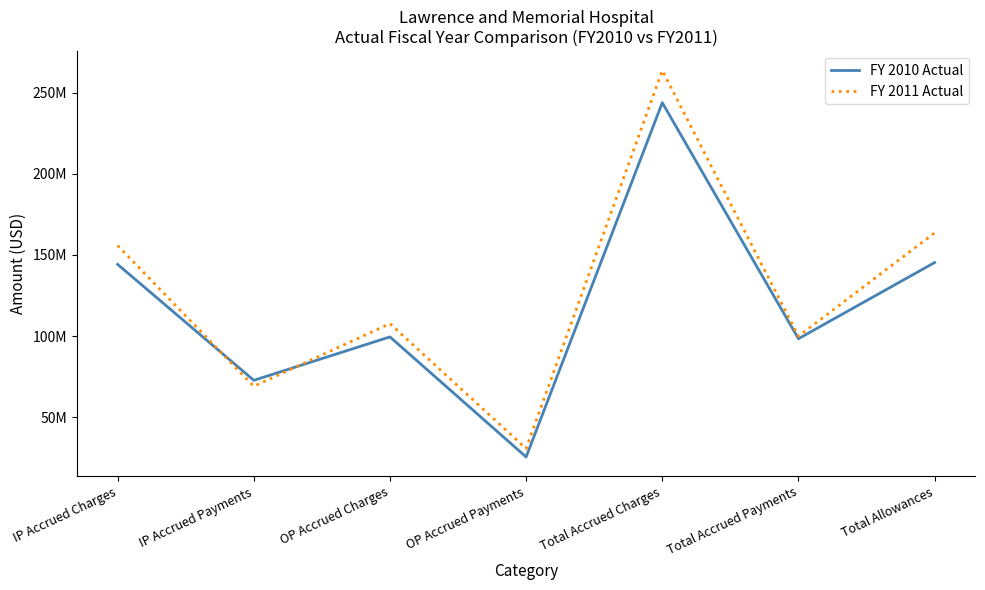

Does the chart display data point markers on the line(s)?

No